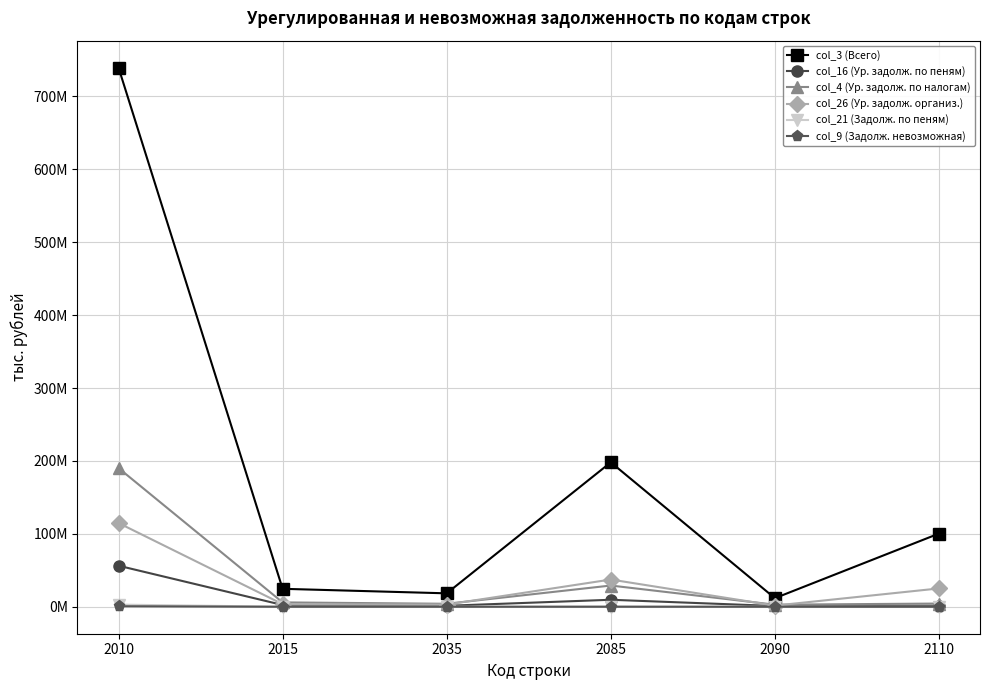

What is the sum of the col_3 (Всего) values at 2035 and 2085?

216521996